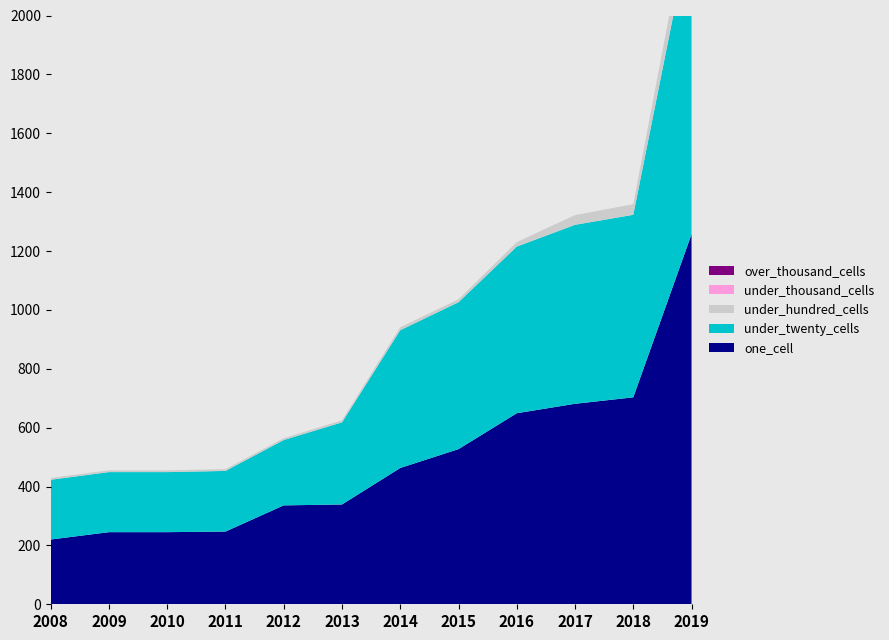

Reading left to right, extract all data points from this chart.

one_cell: 2008=220	2009=245	2010=245	2011=247	2012=336	2013=339	2014=463	2015=527	2016=649	2017=681	2018=703	2019=1257
under_twenty_cells: 2008=203	2009=204	2010=204	2011=206	2012=222	2013=279	2014=468	2015=499	2016=566	2017=608	2018=620	2019=1052
under_hundred_cells: 2008=6	2009=6	2010=6	2011=6	2012=6	2013=7	2014=10	2015=10	2016=15	2017=33	2018=36	2019=88
under_thousand_cells: 2008=0	2009=0	2010=0	2011=0	2012=0	2013=0	2014=0	2015=0	2016=0	2017=0	2018=0	2019=1
over_thousand_cells: 2008=0	2009=0	2010=0	2011=0	2012=0	2013=0	2014=0	2015=0	2016=0	2017=0	2018=0	2019=0